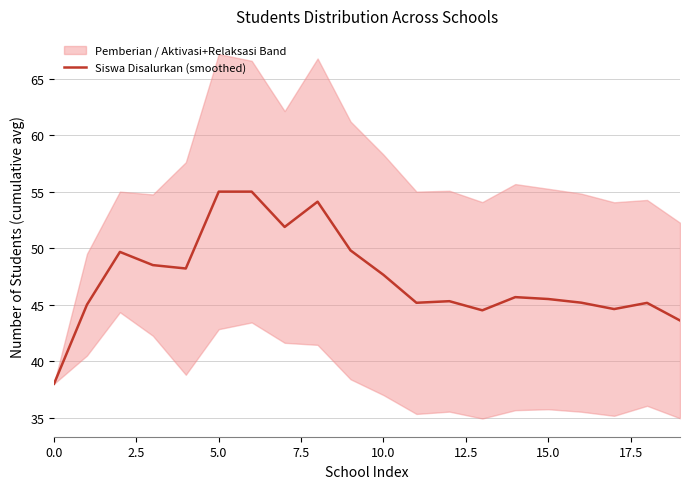

What is the average value?

47.4